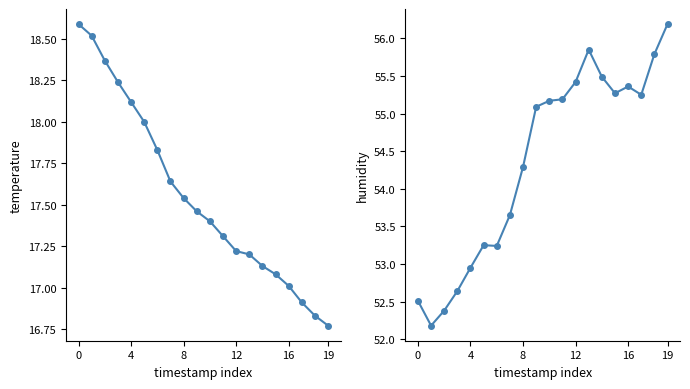

What is the greatest value displayed?

56.2